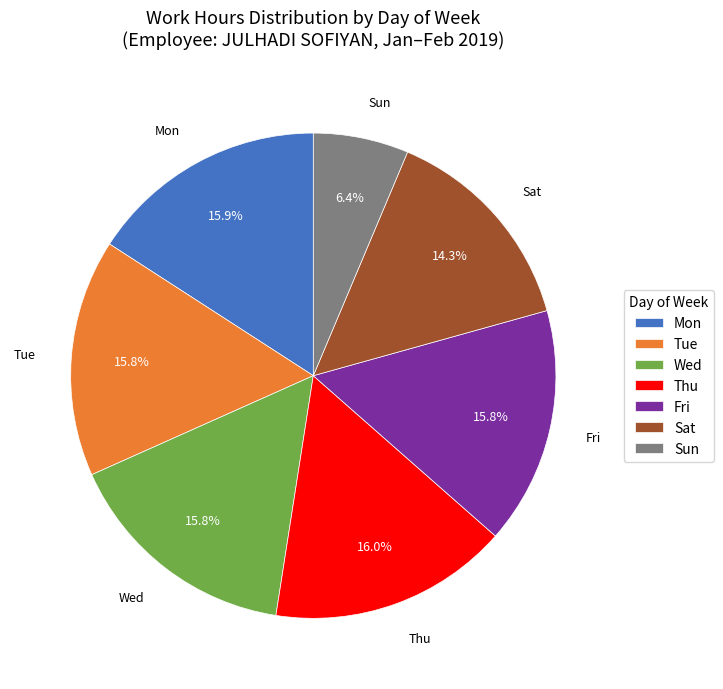

Is the sum of Fri and Sat greater than half?

No